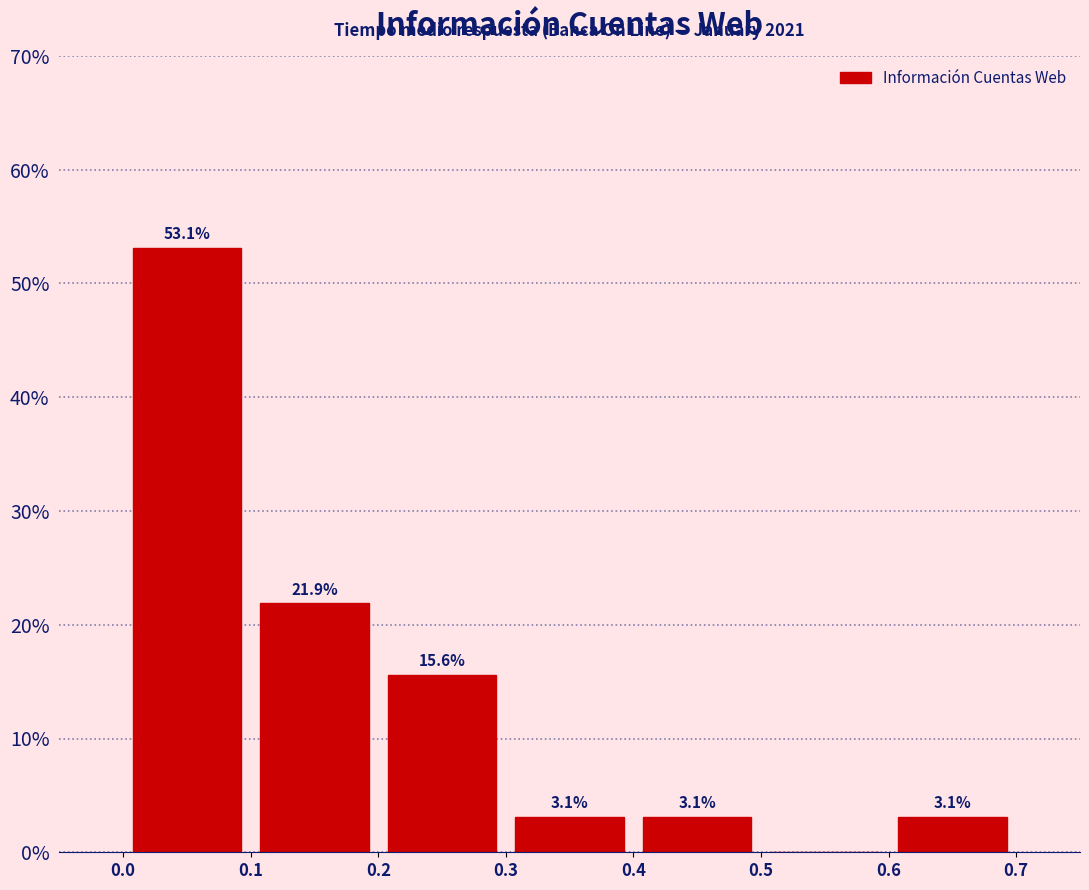

Which range on the x-axis has the tallest bar?

0.0 to 0.1